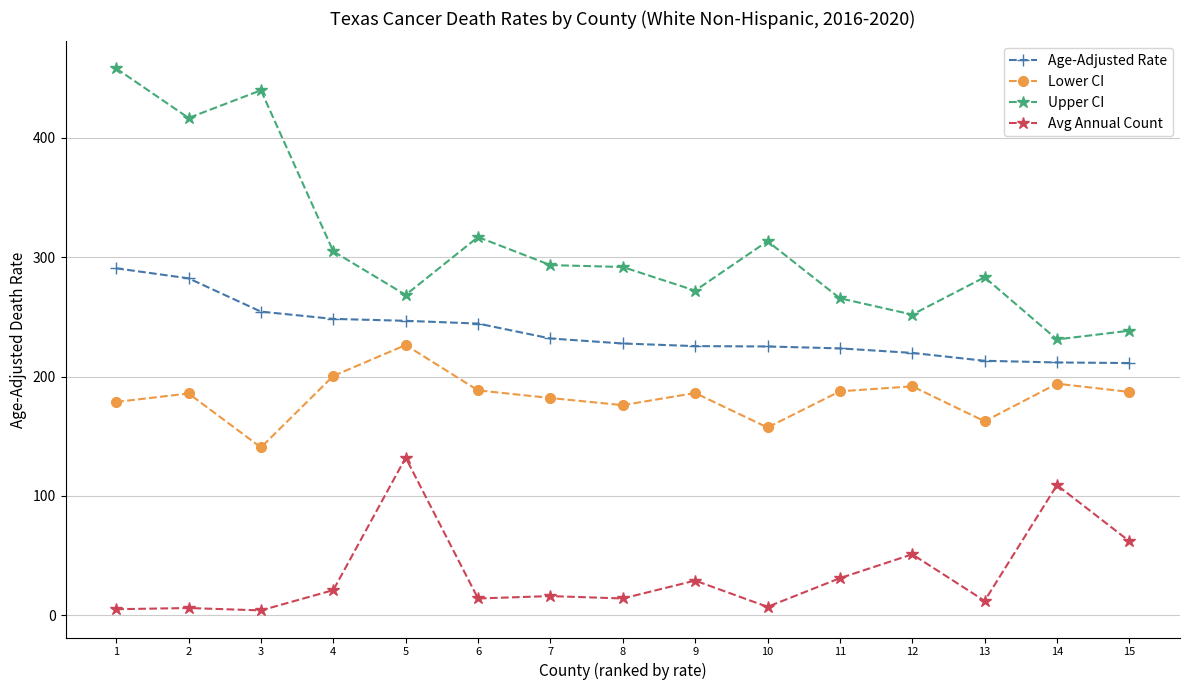

What is the average value of the Age-Adjusted Rate series?

237.1